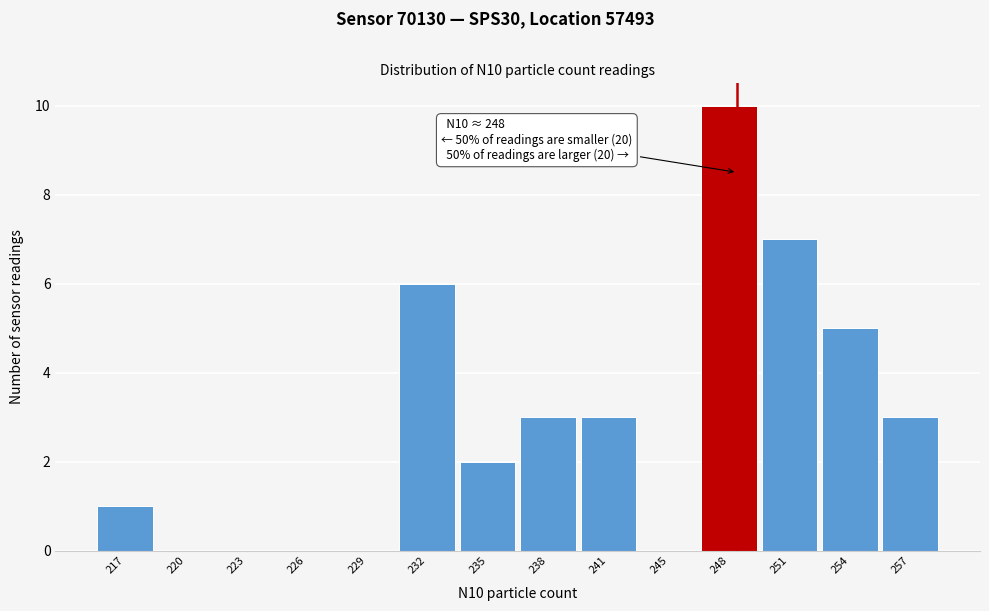

Reading left to right, transcribe all the data shown in this chart.

217=1	220=0	223=0	226=0	229=0	232=6	235=2	238=3	241=3	245=0	248=10	251=7	254=5	257=3